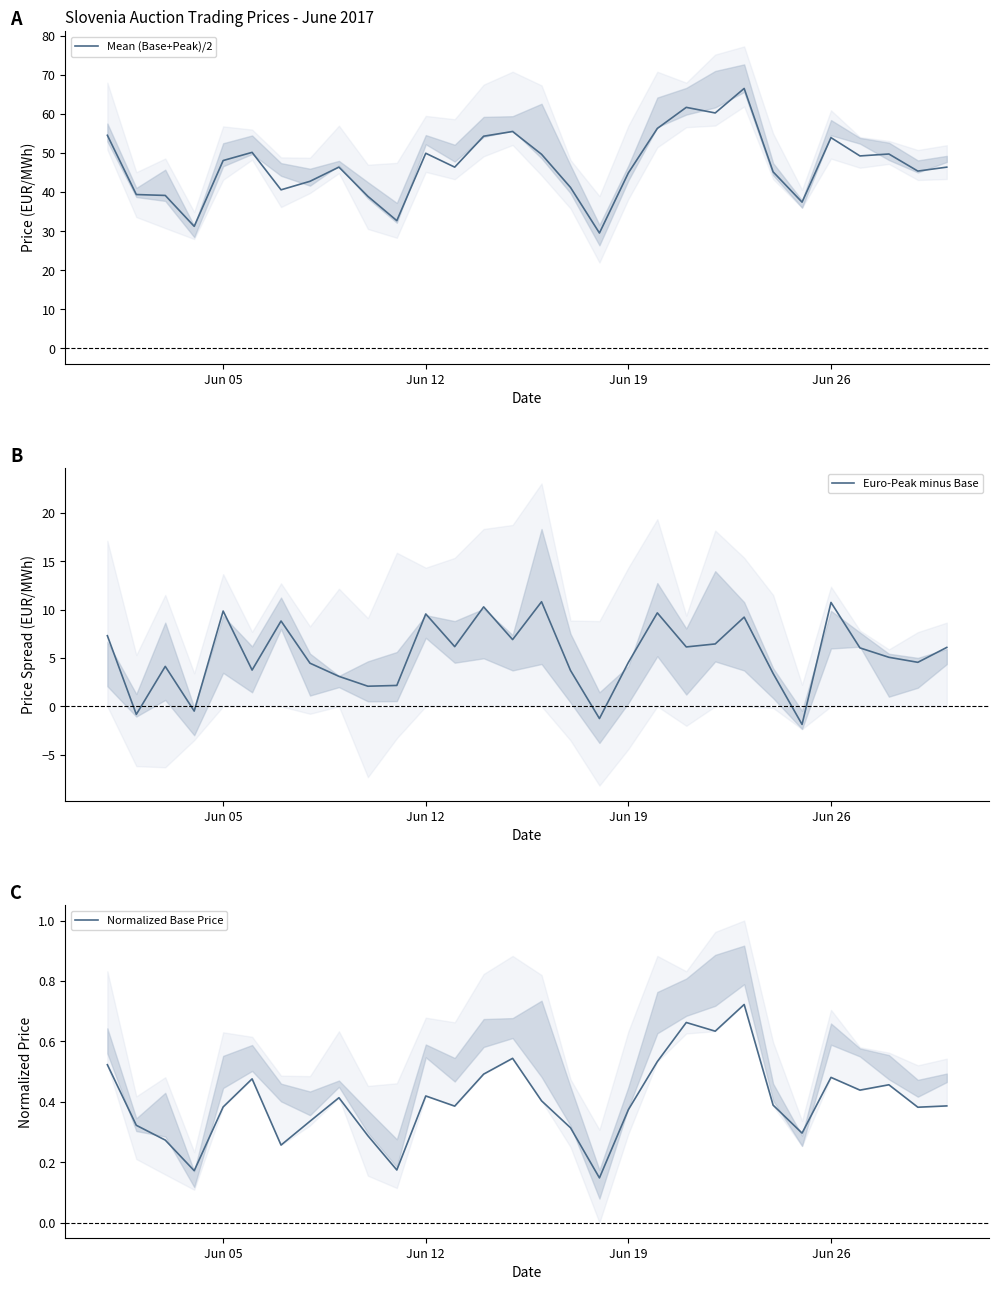

Which series has the widest spread of values?

Mean (Base+Peak)/2